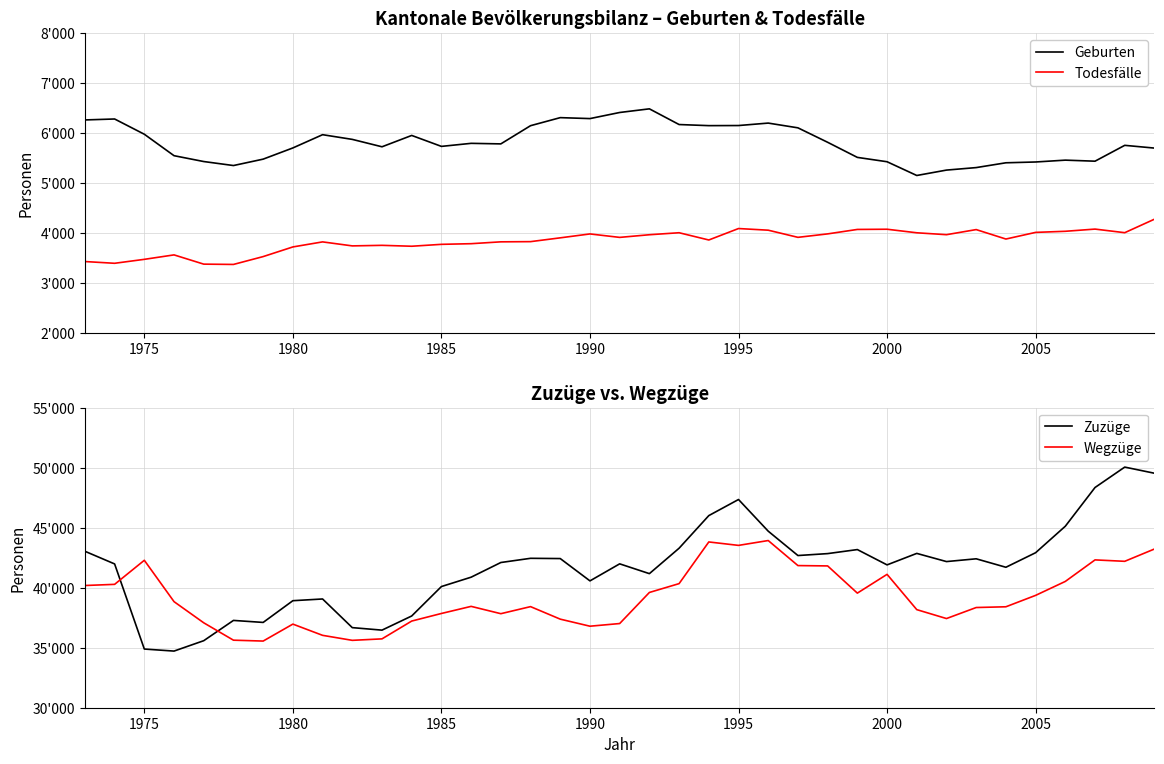

True or false: Todesfälle and Wegzüge intersect in this chart.

False